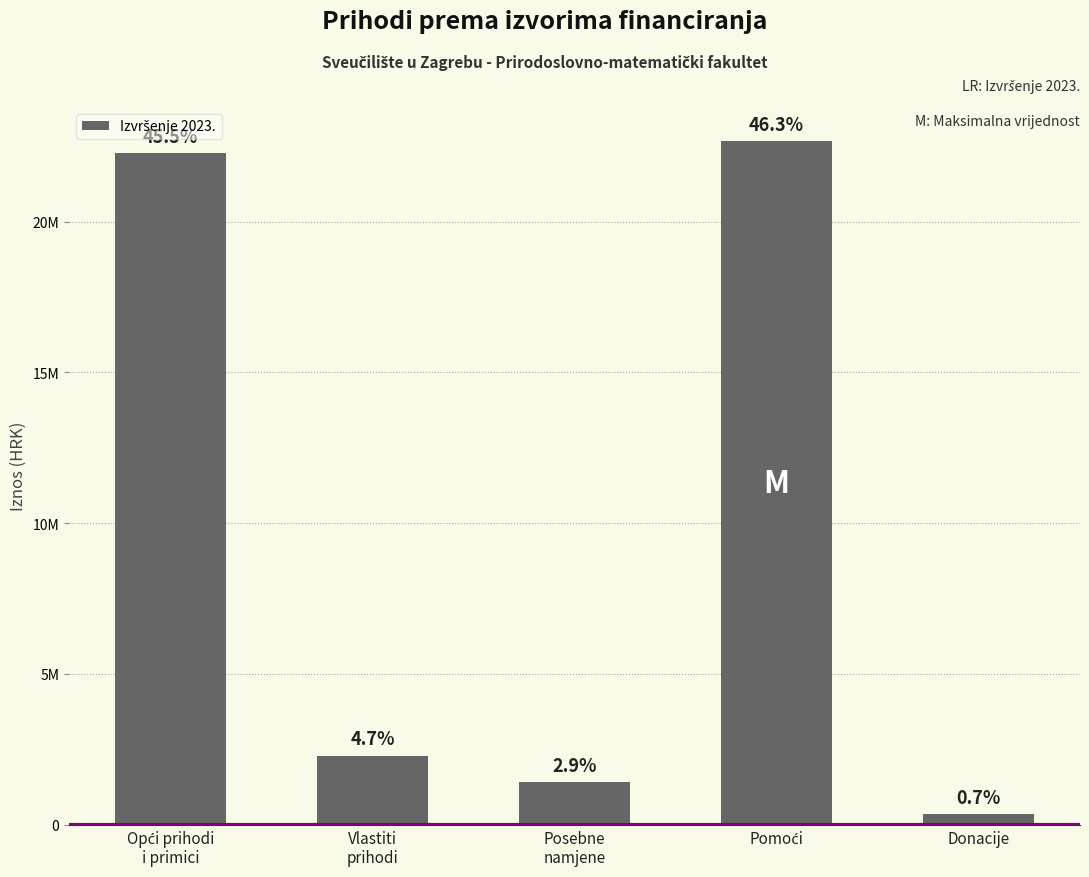

Approximately how many times larger is the value at Pomoći compared to Posebne
namjene?

16.0